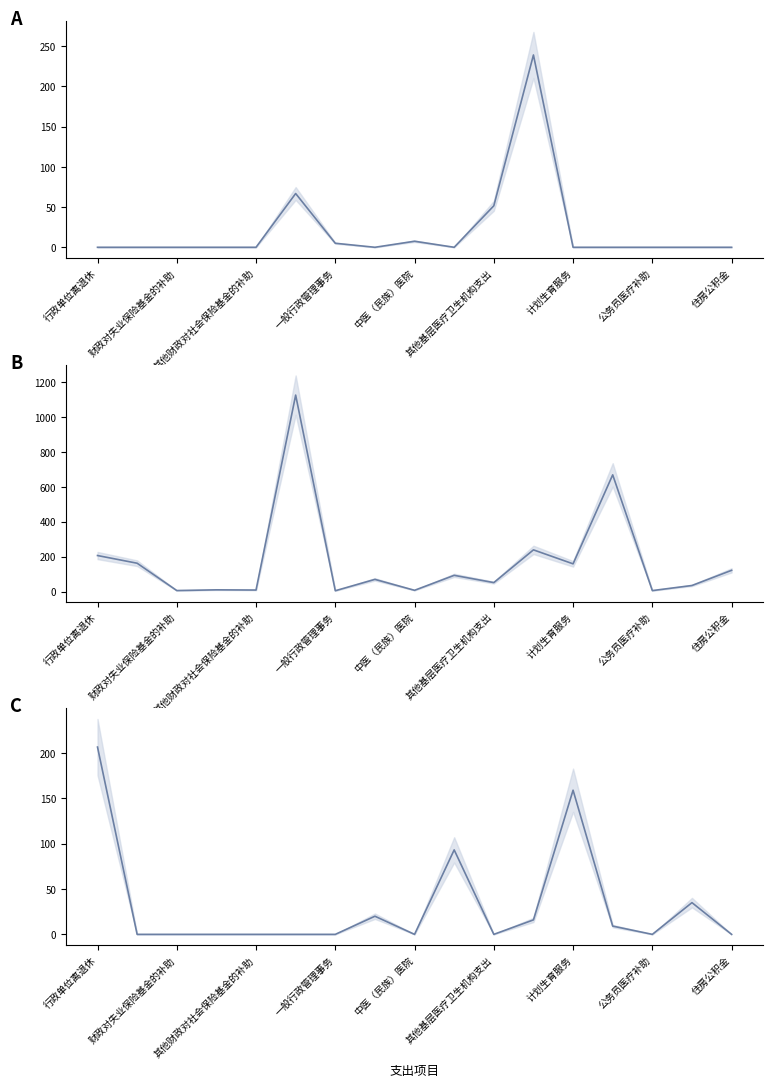

What is the label of the 14th point from the right?

一般行政管理事务